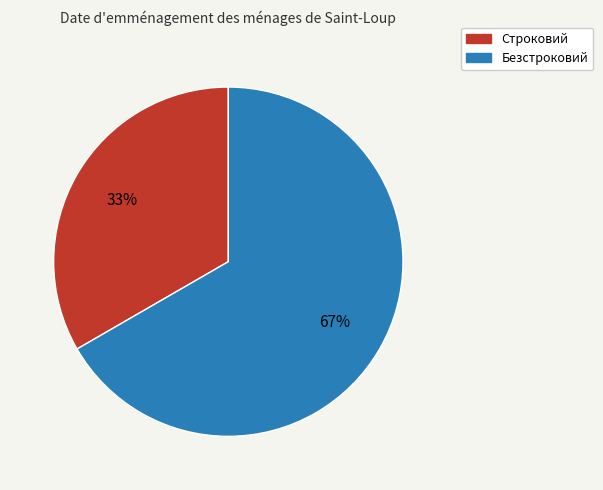

To the nearest percent, what is the combined percentage of Безстроковий and Строковий?

100%